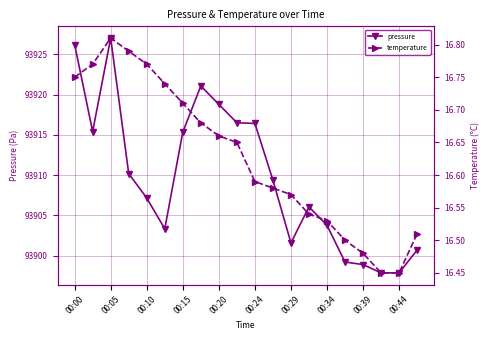

Is this an area chart (filled region under the line)?

No